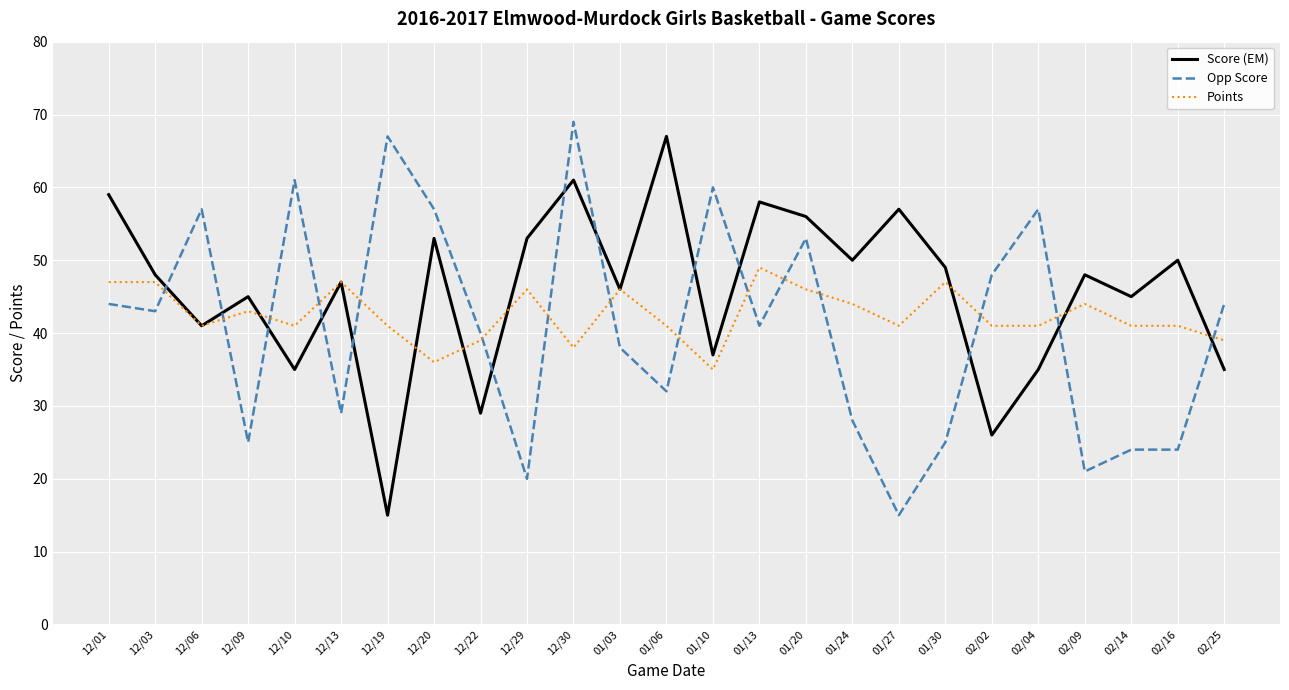

Which category has the highest value in the Opp Score series?

12/30